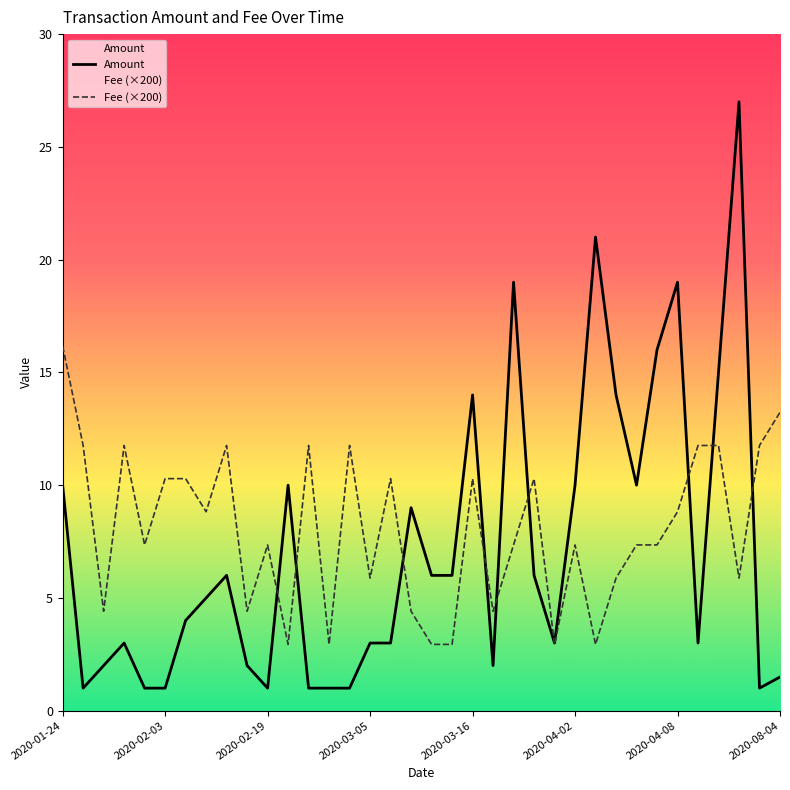

What is the difference between the highest and lowest values at 2020-03-05?

2.9